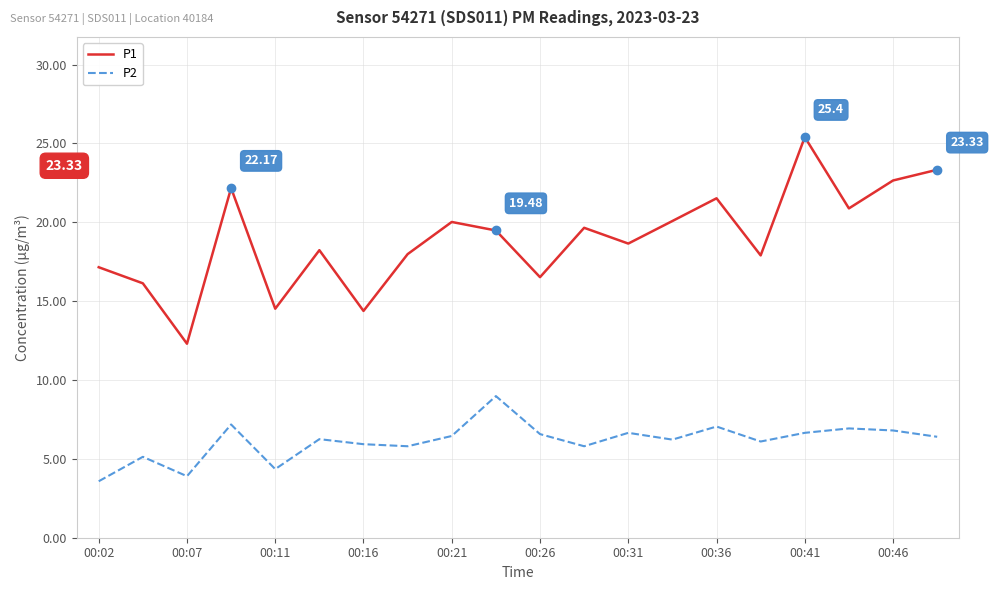

What is the sum of all P2 values?

122.7